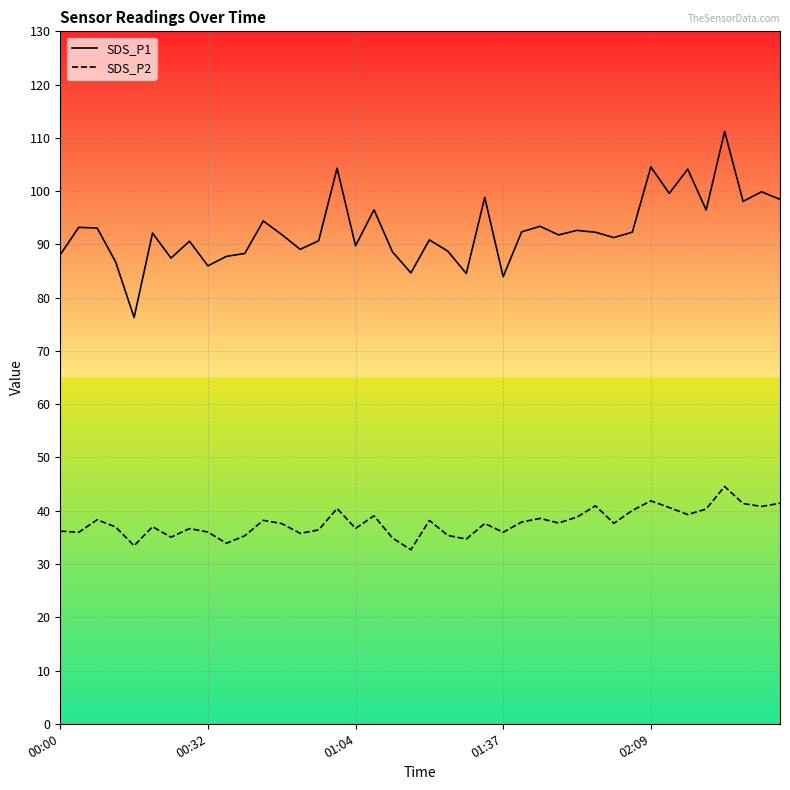

How many data points does each series have?

40